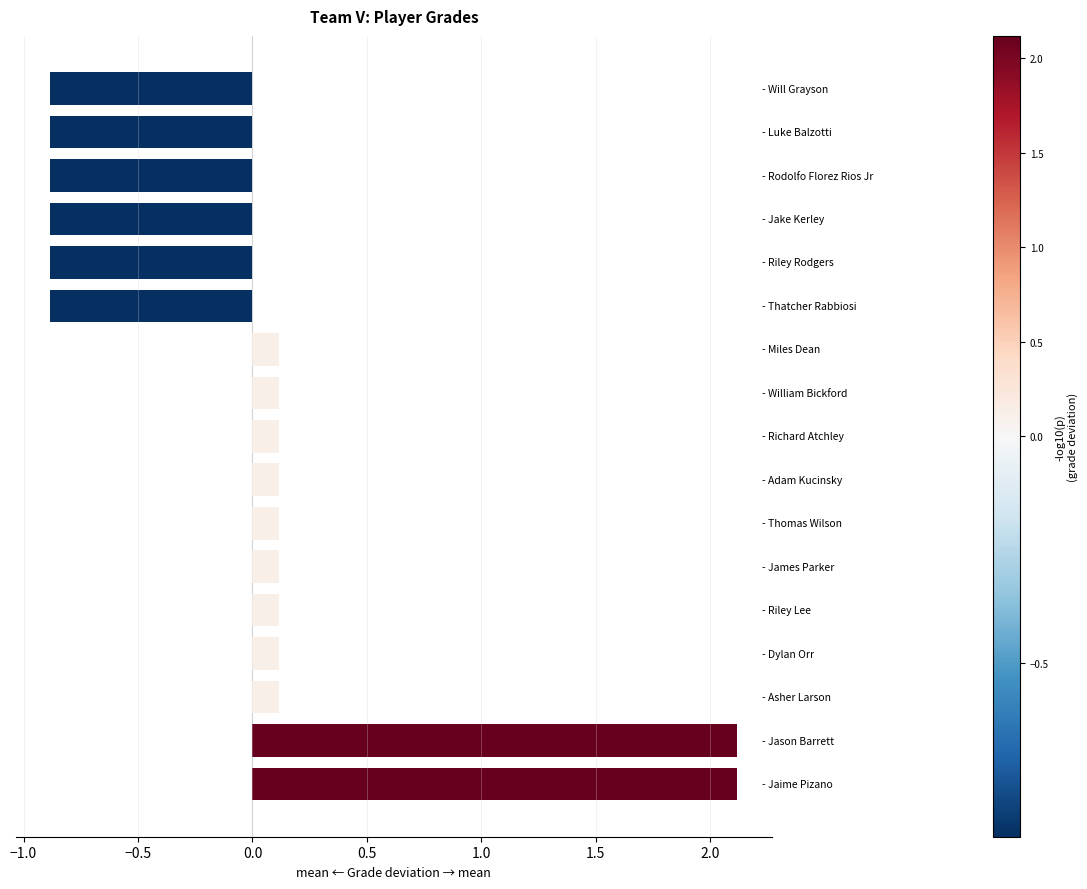

What is the minimum value shown in the chart?

-0.9